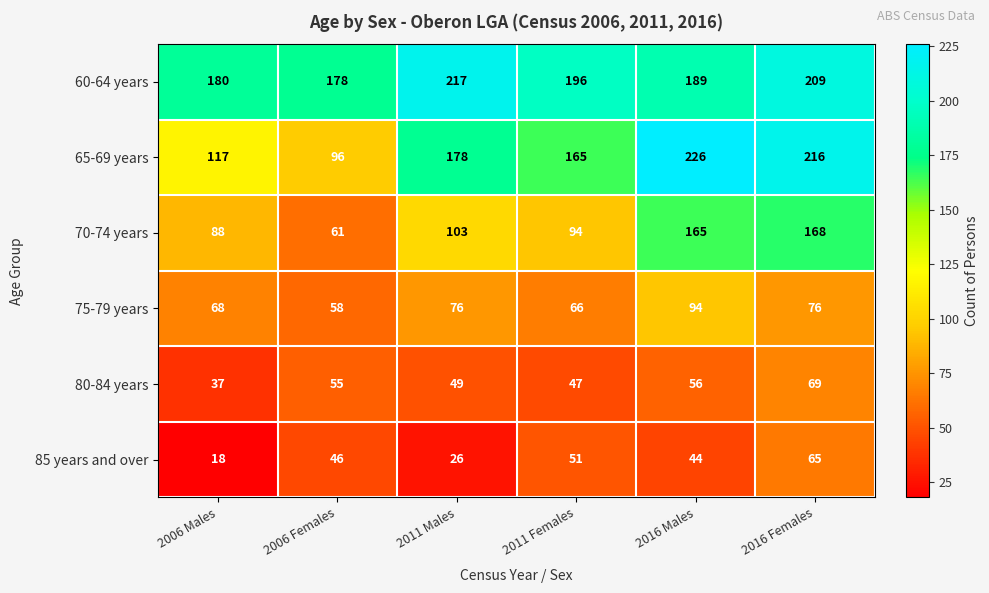

What is the approximate value of 80-84 years at 2011 Females, to the nearest 10?

50